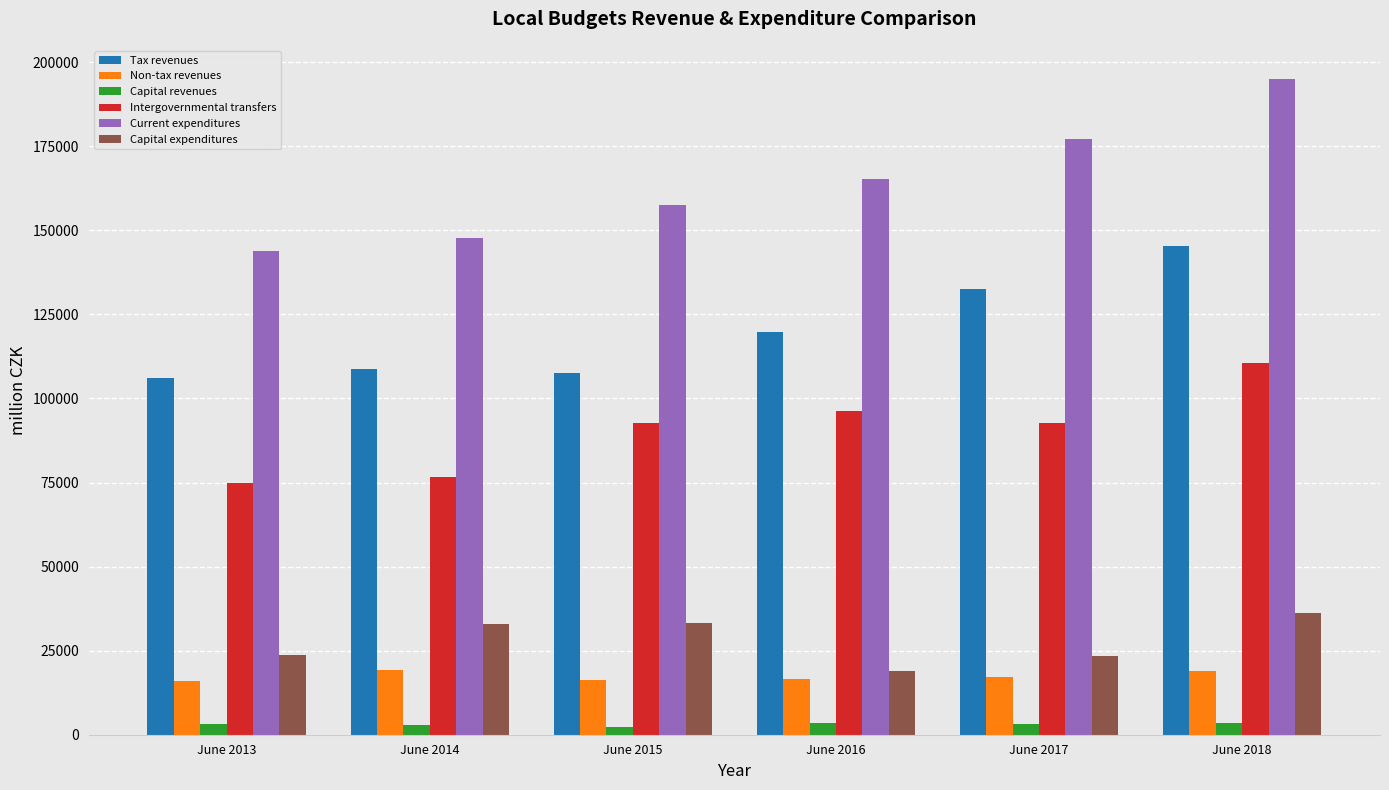

Which series has the largest total across all categories?

Current expenditures